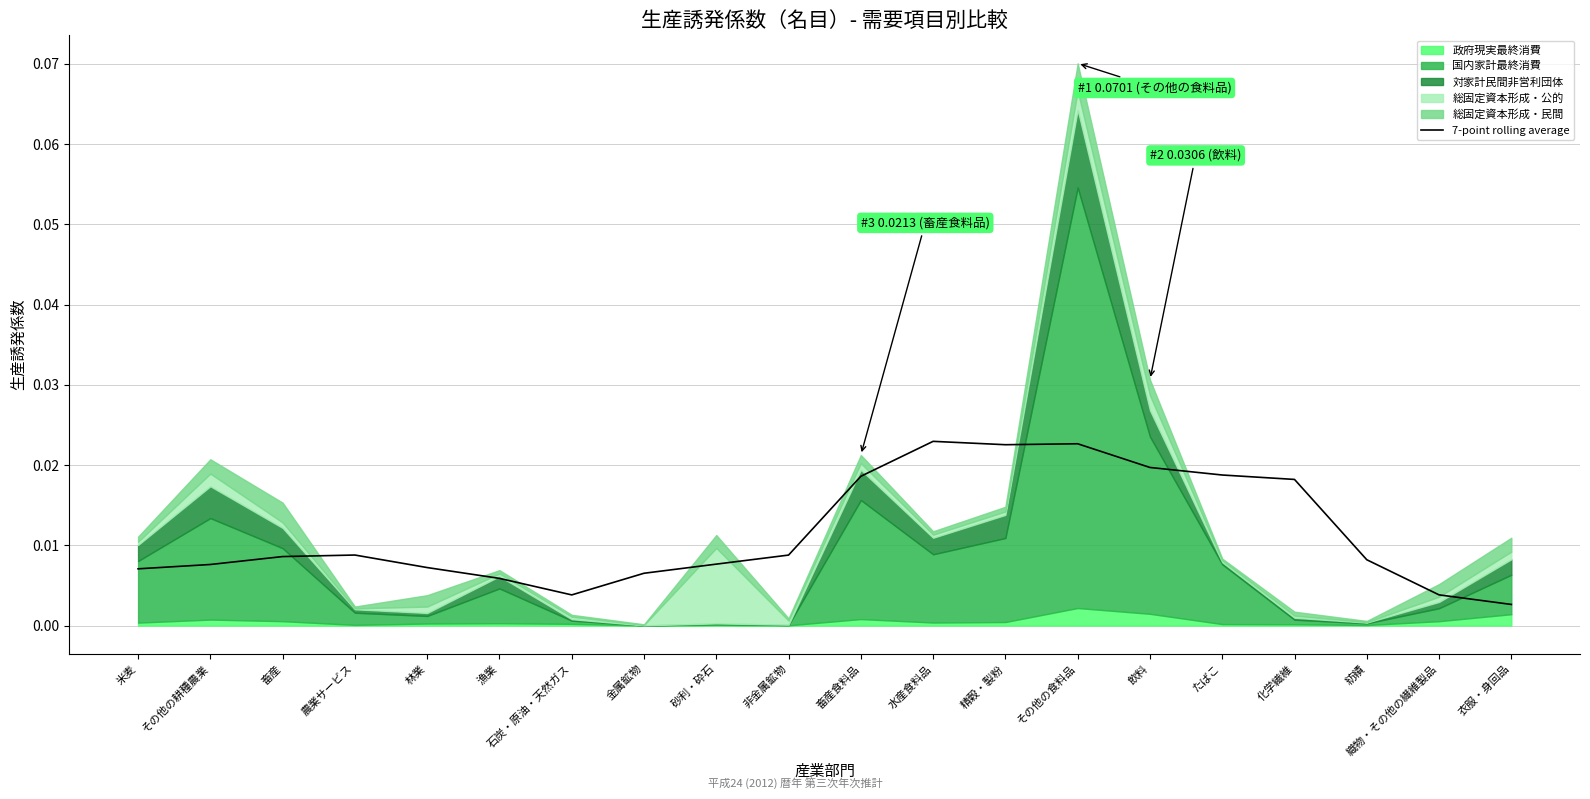

The value at たばこ is 0.0. True or false?

True